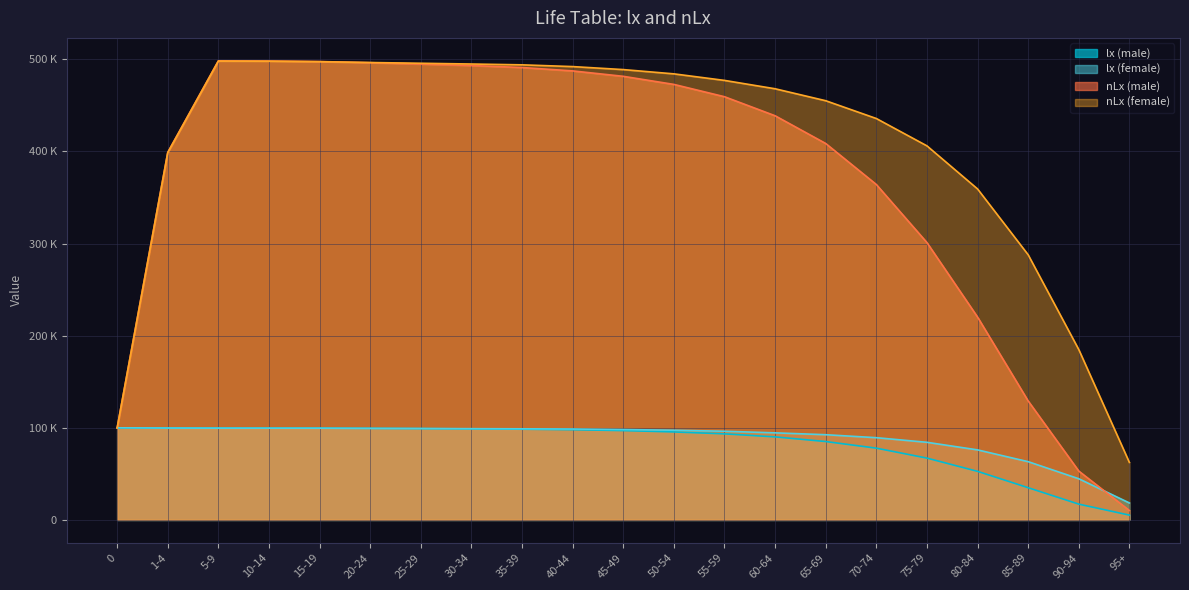

At which label does lx (female) reach its minimum?

95+